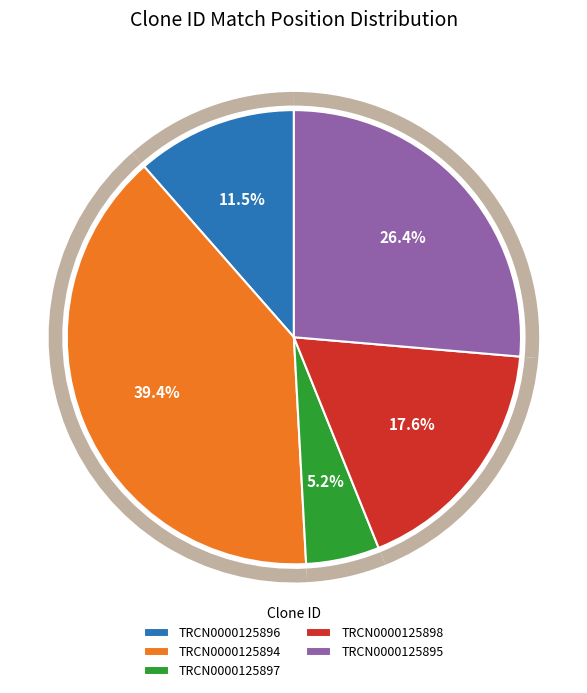

What is the change in value from TRCN0000125894 to TRCN0000125895?

-546